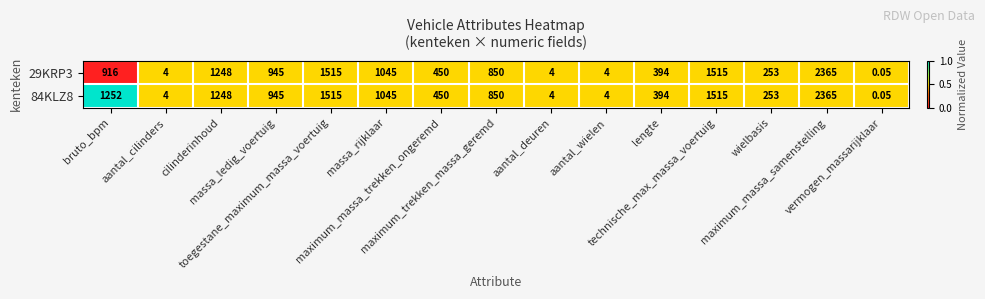

What is the total value across all series at massa_ledig_voertuig?

1890.0